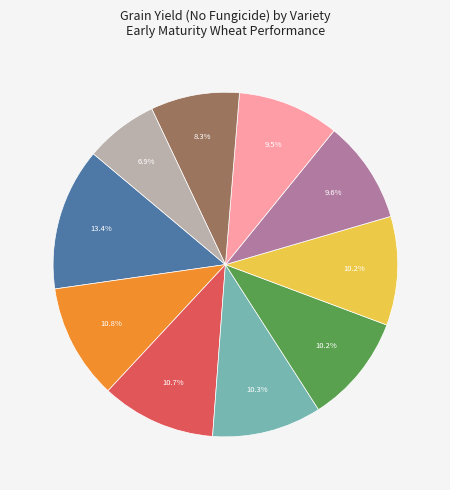

How many segments does this pie chart have?

10